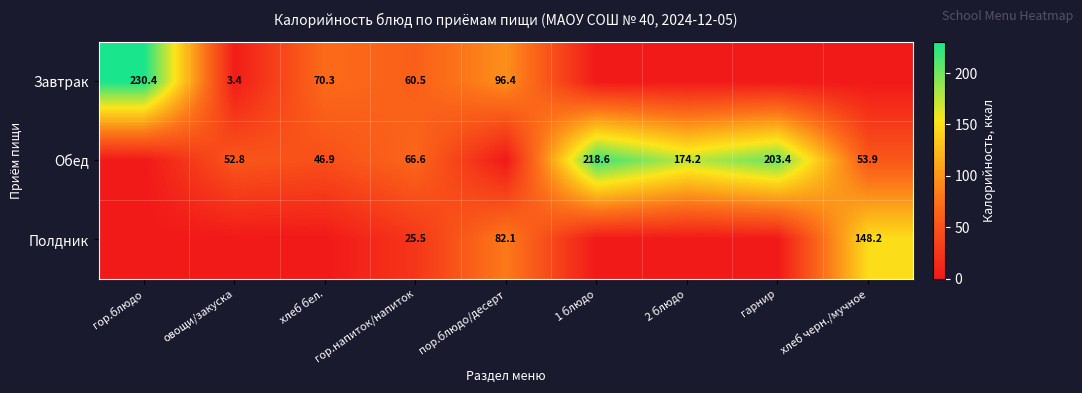

What is the spread (max minus min) of values at 2 блюдо?

174.2